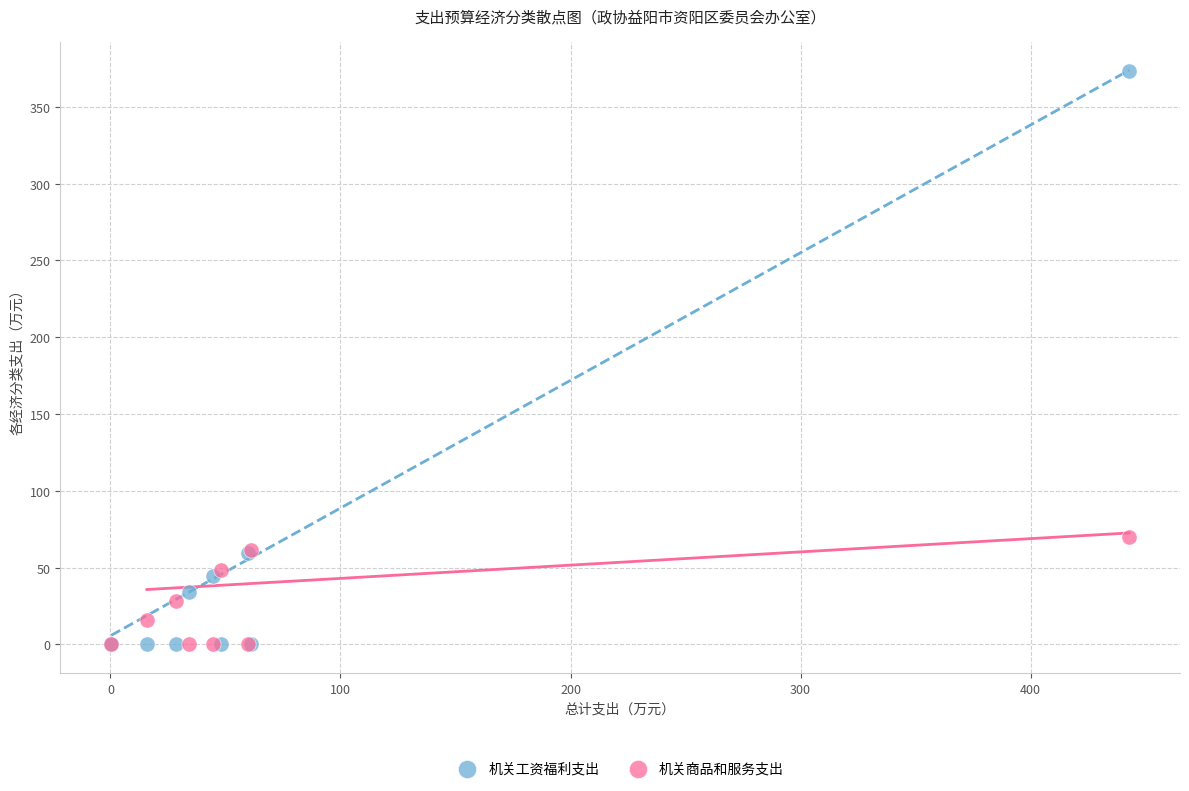

In the 机关工资福利支出 series, what Y value is closest to 186?

59.6